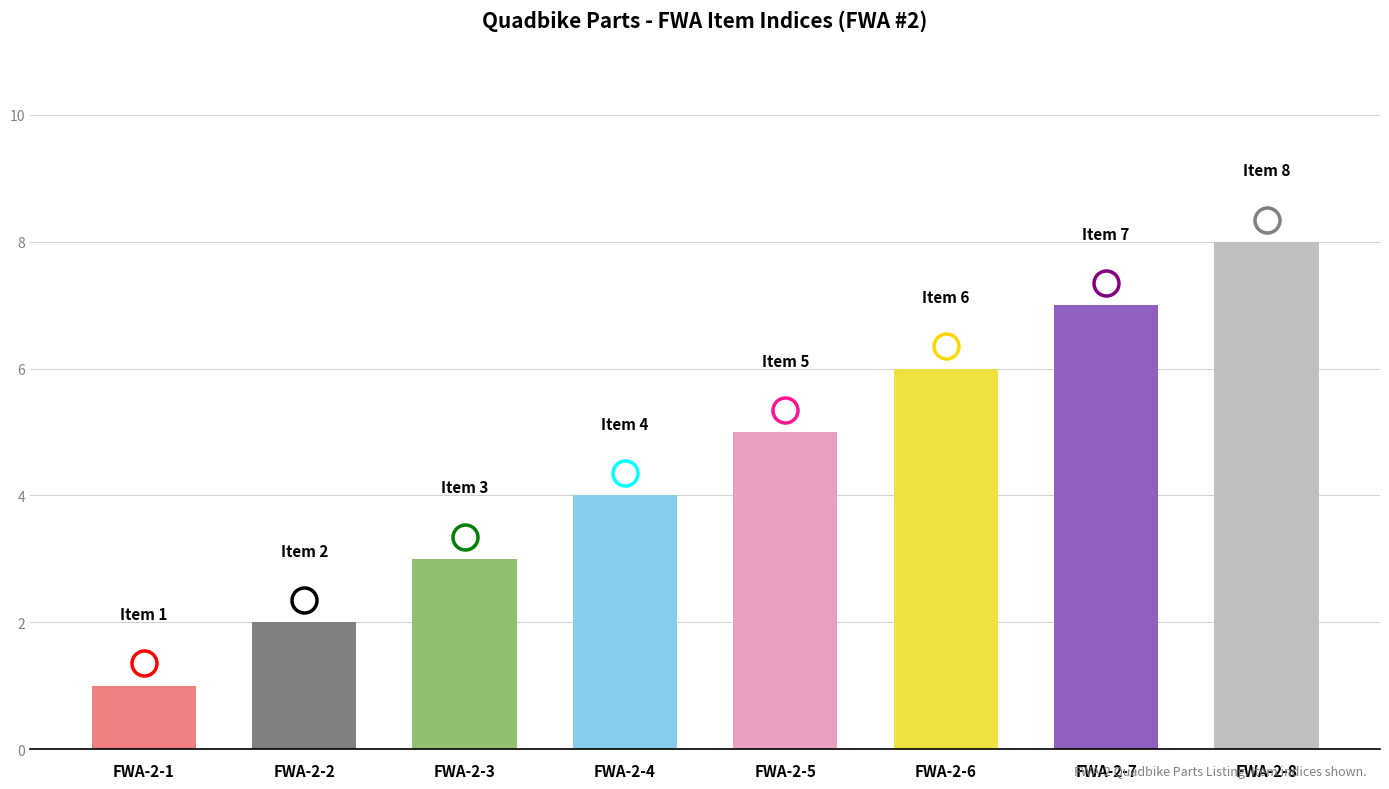

Which category has the highest value across all series?

FWA-2-8